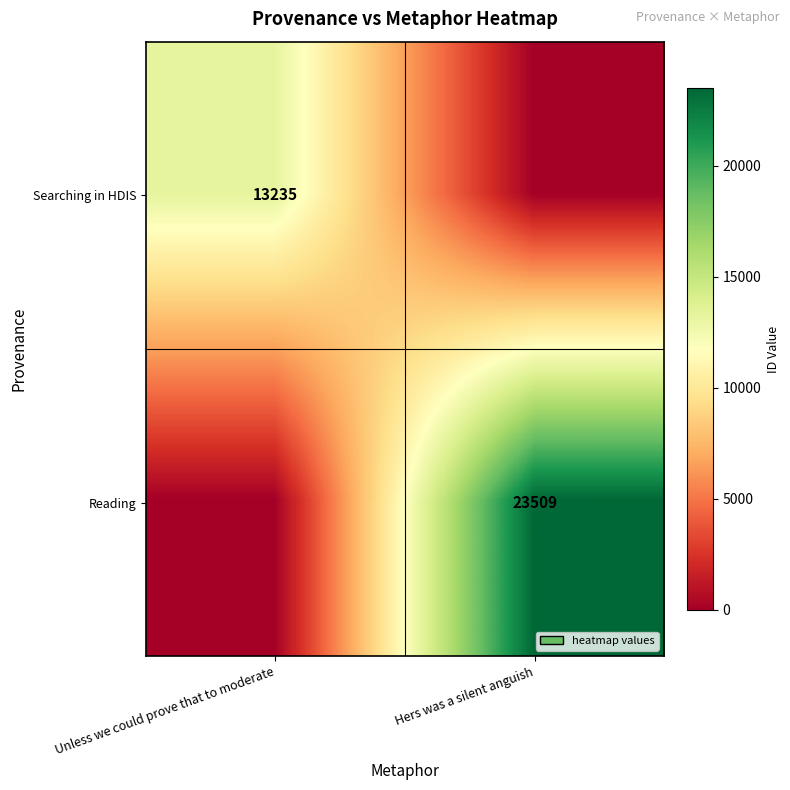

True or false: Searching in HDIS has a value of 13235 at Unless we could prove that to moderate.

True